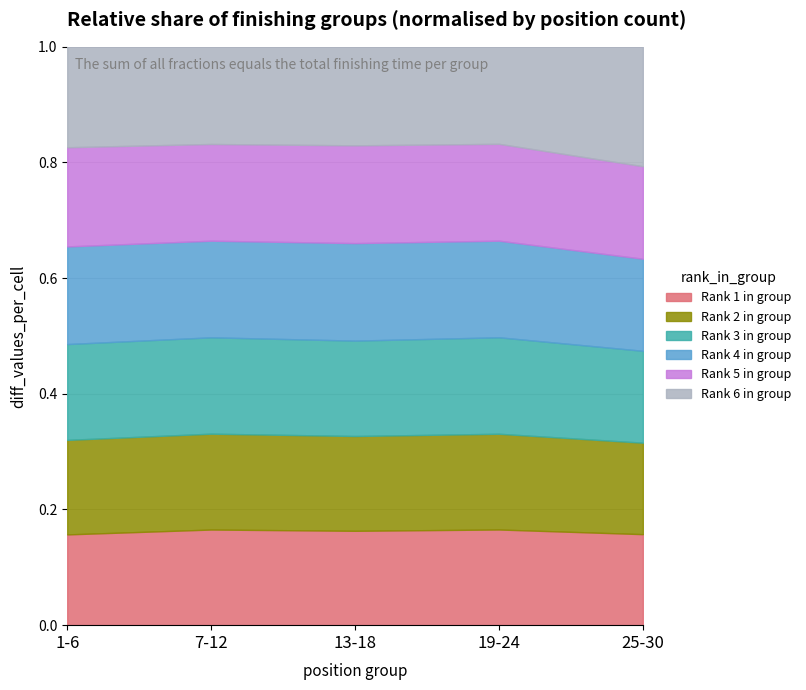

What is the total value across all series at 19-24?

1.0